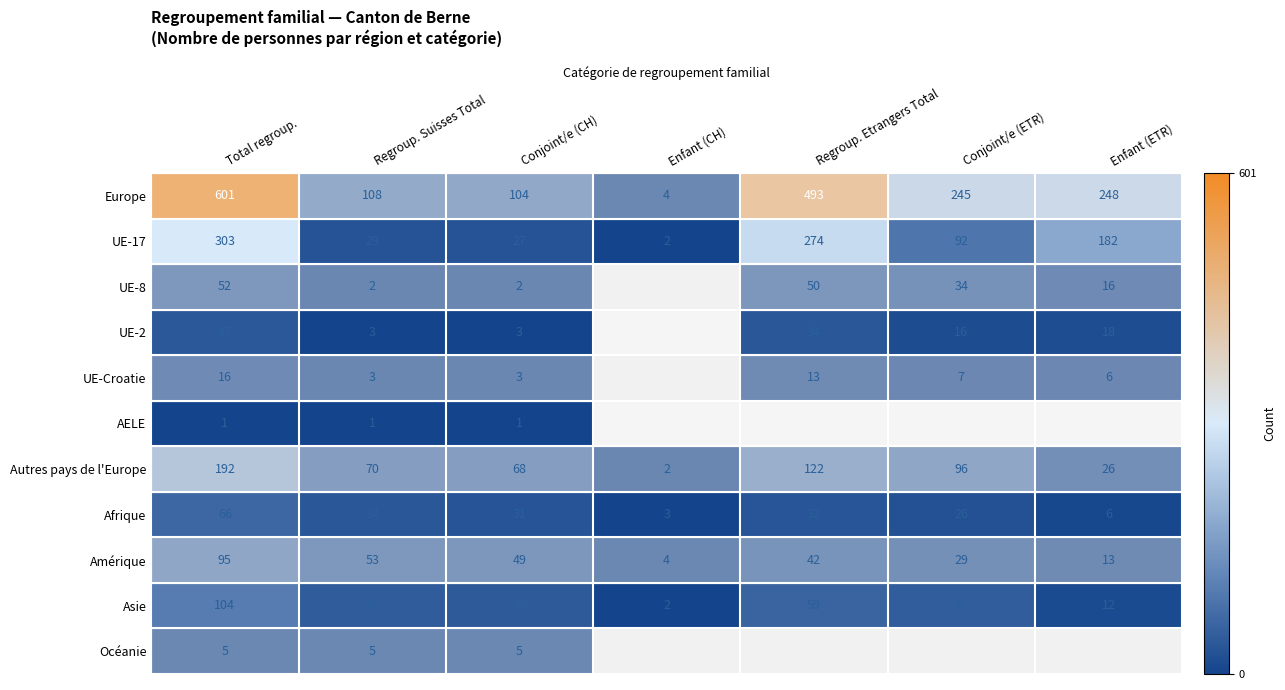

What is the total value across all series at Conjoint/e (CH)?

336